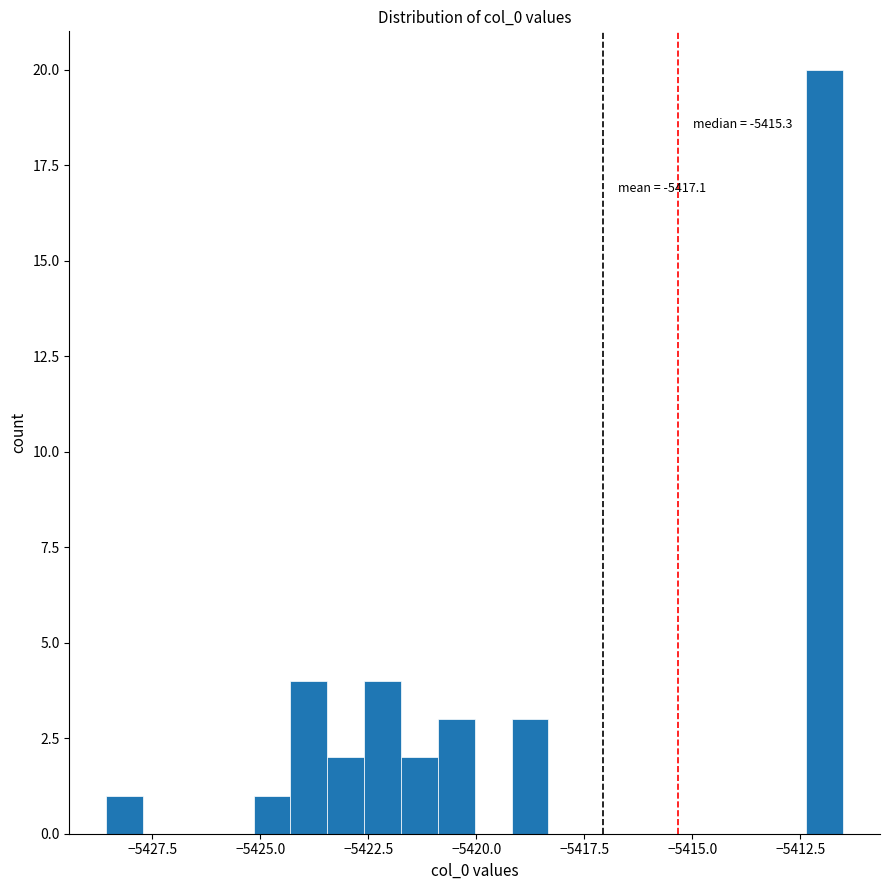

Read against the x-axis, roughly where is the centre of the tallest bar?

-5412.0